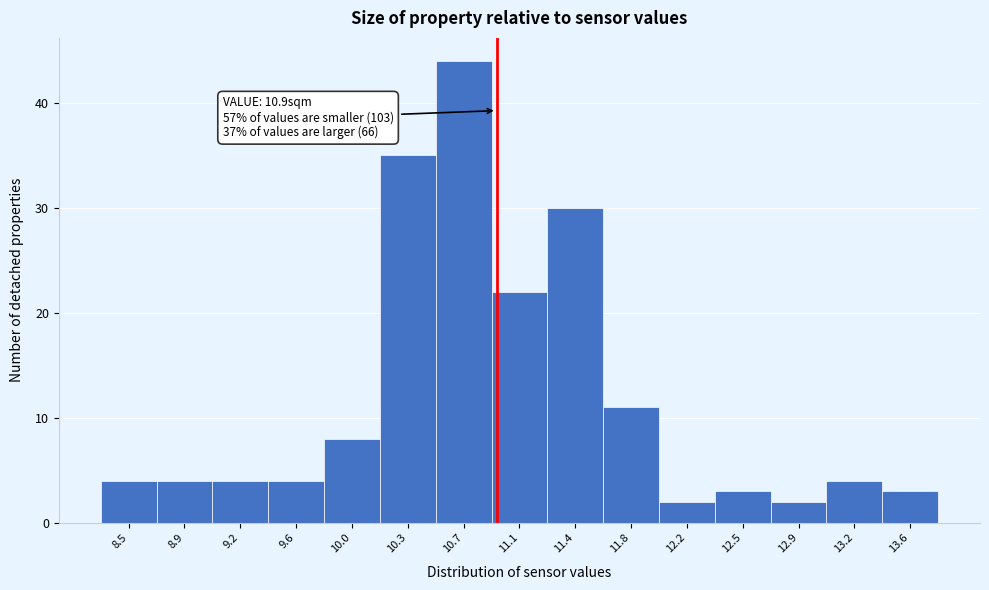

Which range on the x-axis has the tallest bar?

10.50 to 10.85